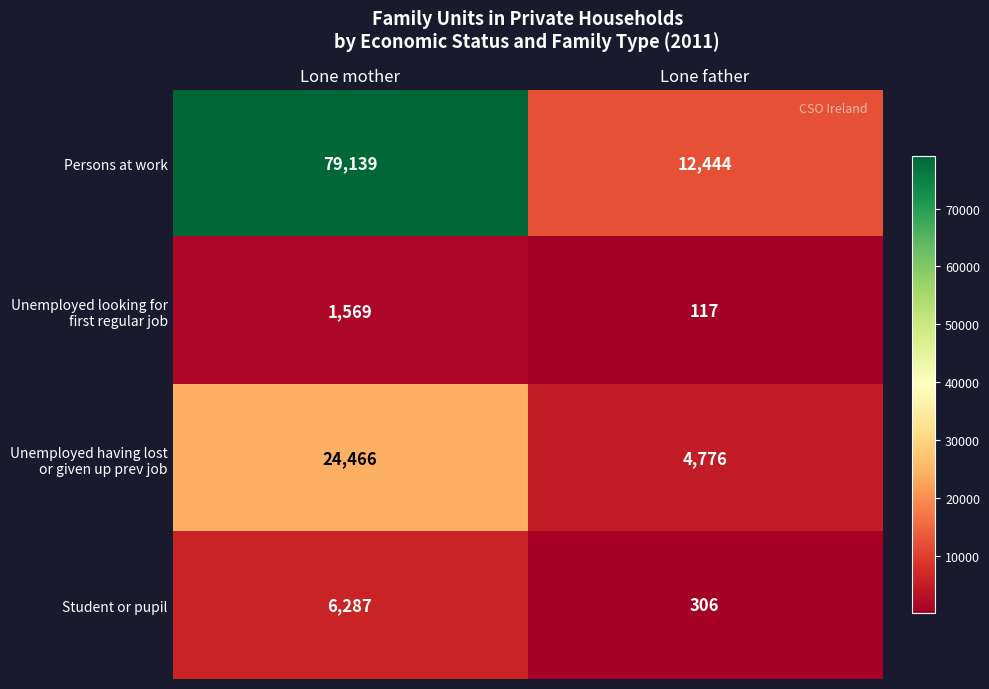

True or false: Persons at work has a value of 12444 at Lone father.

True